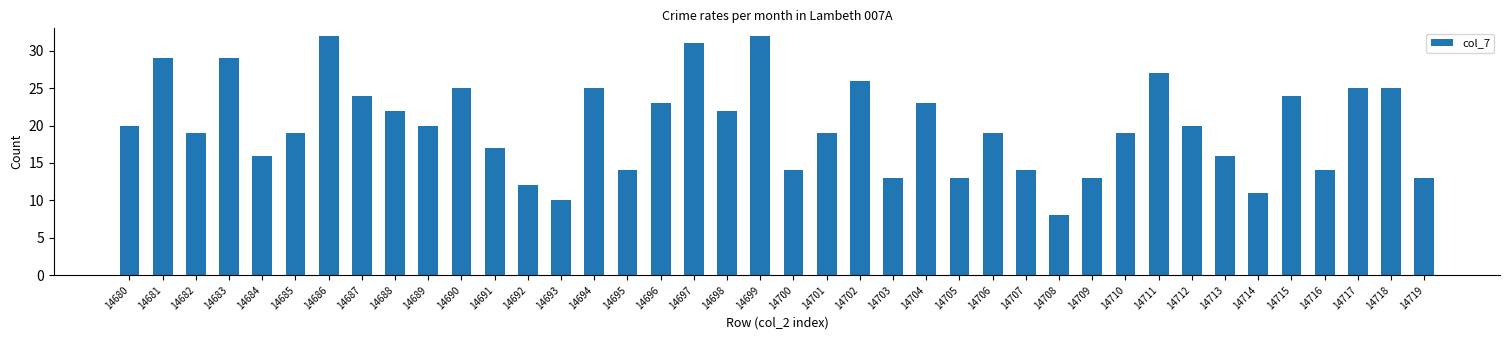

How many values are below 20?

20